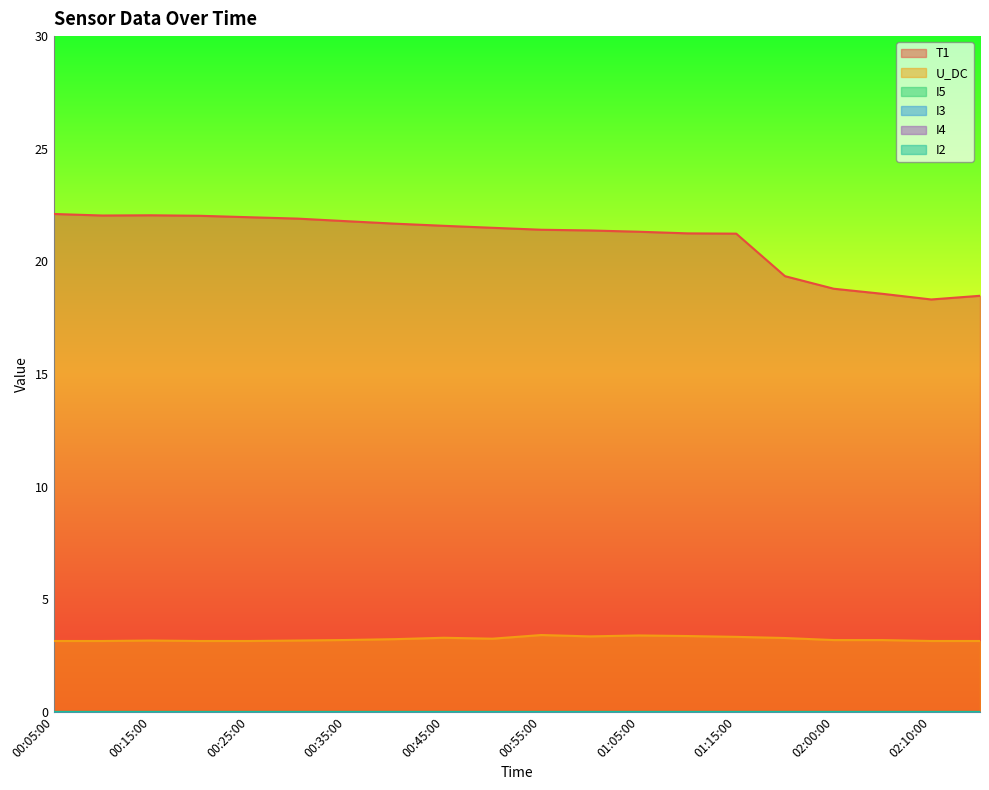

Reading left to right, list all the values displayed in this chart.

T1: 22.1	22.0	22.0	22.0	22.0	21.9	21.8	21.7	21.6	21.5	21.4	21.4	21.3	21.2	21.2	19.3	18.8	18.6	18.3	18.5
U_DC: 3.1	3.1	3.2	3.1	3.1	3.2	3.2	3.2	3.3	3.3	3.4	3.4	3.4	3.4	3.3	3.3	3.2	3.2	3.1	3.1
I5: 0.0	0.0	0.0	0.0	0.0	0.0	0.0	0.0	0.0	0.0	0.0	0.0	0.0	0.0	0.0	0.0	0.0	0.0	0.0	0.0
I3: 0.0	0.0	0.0	0.0	0.0	0.0	0.0	0.0	0.0	0.0	0.0	0.0	0.0	0.0	0.0	0.0	0.0	0.0	0.0	0.0
I4: 0.0	0.0	0.0	0.0	0.0	0.0	0.0	0.0	0.0	0.0	0.0	0.0	0.0	0.0	0.0	0.0	0.0	0.0	0.0	0.0
I2: 0.0	0.0	0.0	0.0	0.0	0.0	0.0	0.0	0.0	0.0	0.0	0.0	0.0	0.0	0.0	0.0	0.0	0.0	0.0	0.0